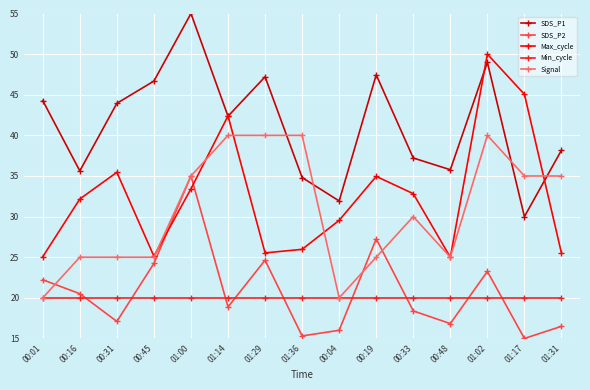

At which category is the sum across all series the highest?

01:02